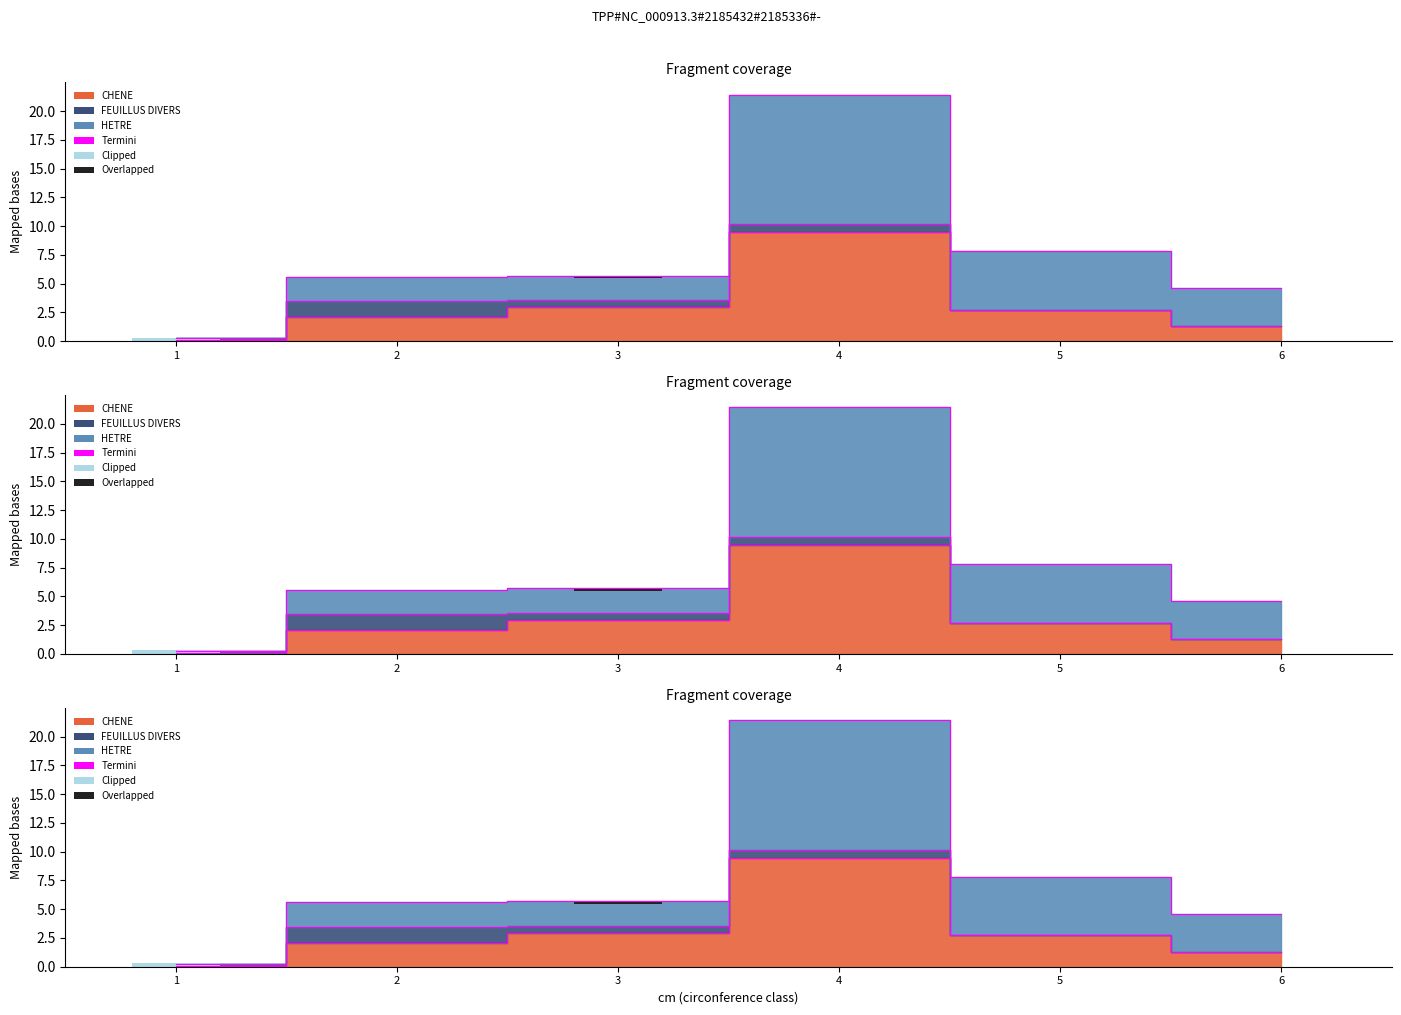

Rank the series by their maximum value, from highest to lowest.

HETRE, CHENE, FEUILLUS DIVERS